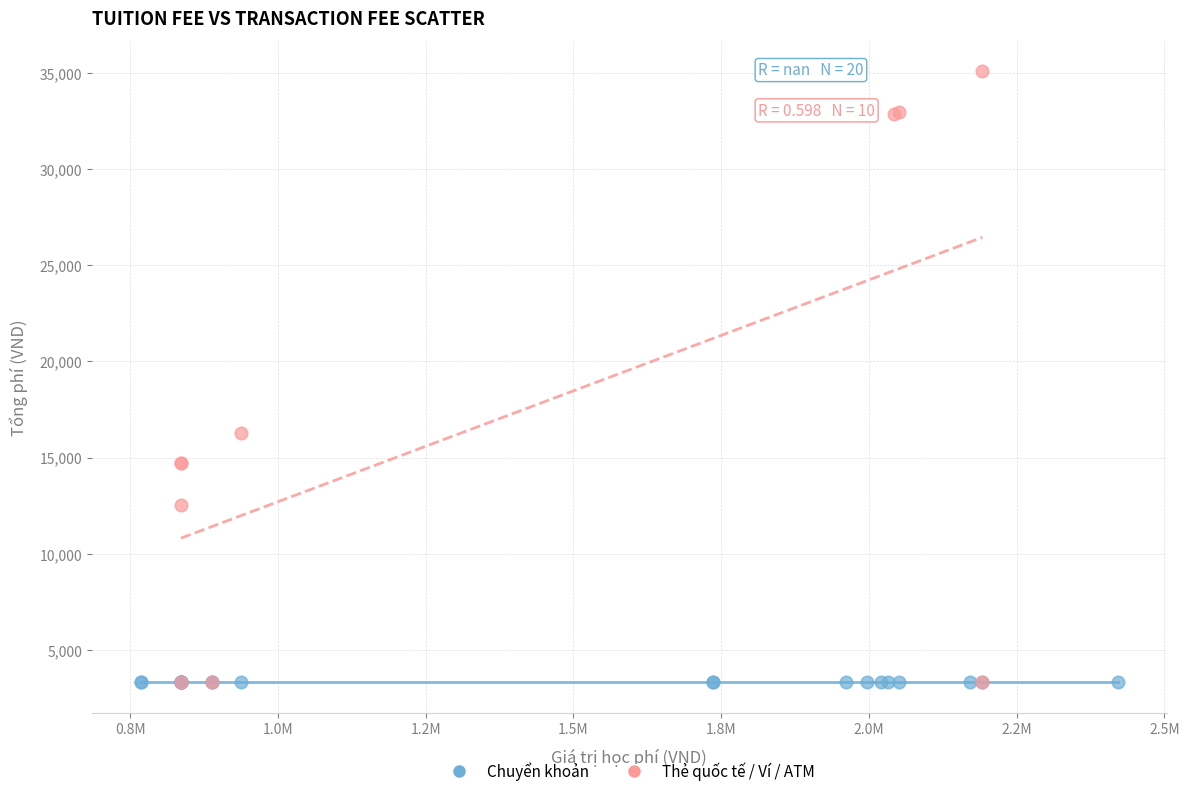

Which series reaches the maximum Y coordinate?

Thẻ quốc tế / Ví / ATM